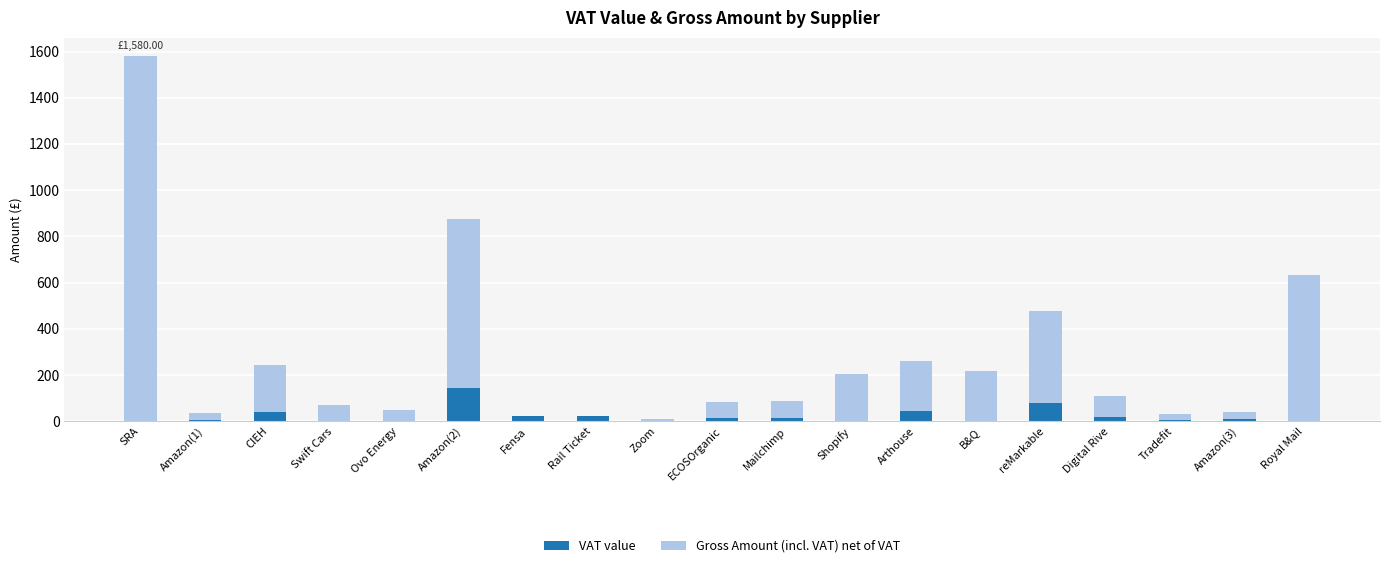

What is the total value across all series at Royal Mail?

632.8